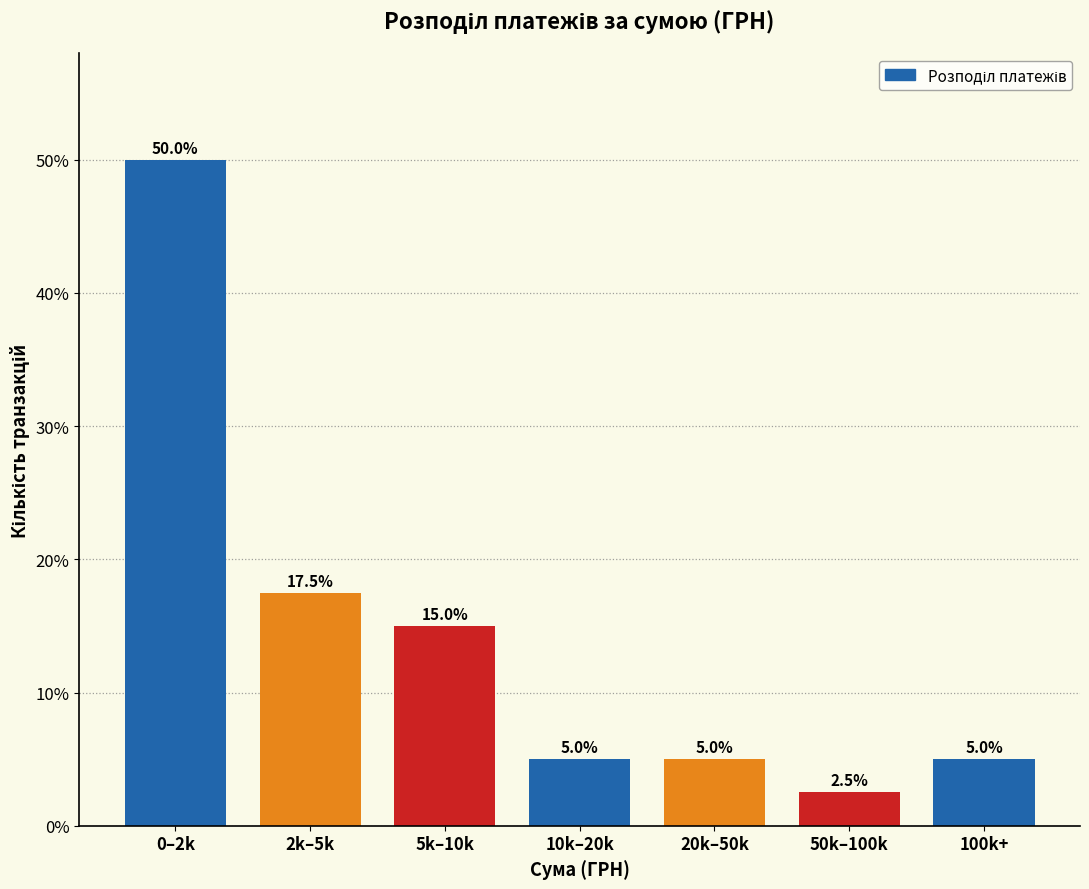

Reading right to left, what are all the values shown in this chart?

5.0	2.5	5.0	5.0	15.0	17.5	50.0